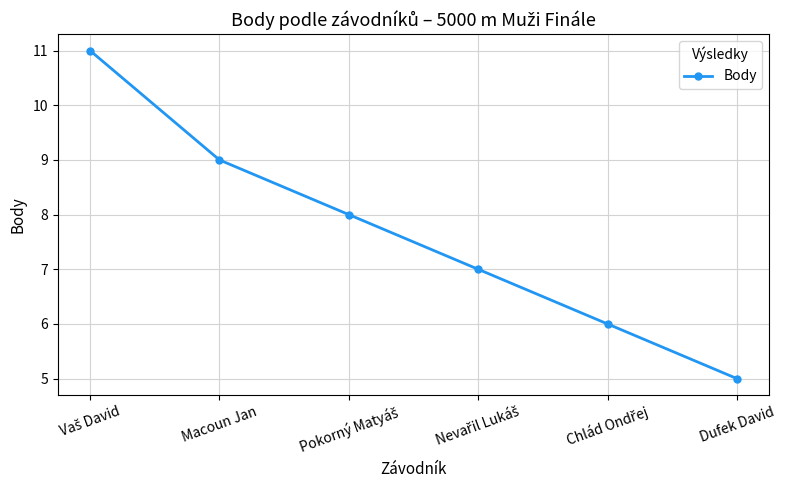

Count the number of categories in the chart.

6